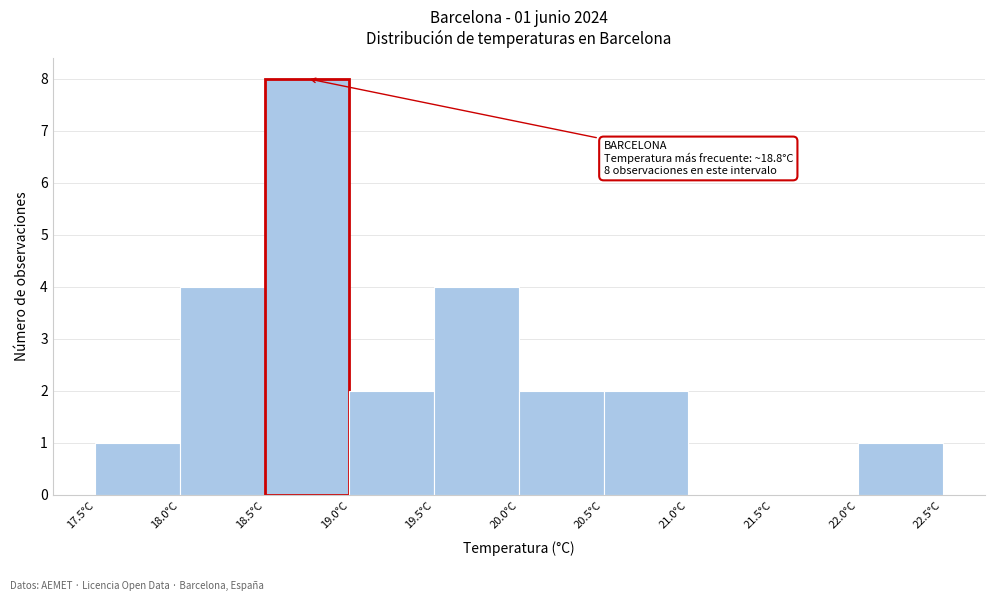

Over which range of the x-axis is the bar tallest?

18.5 to 19.0